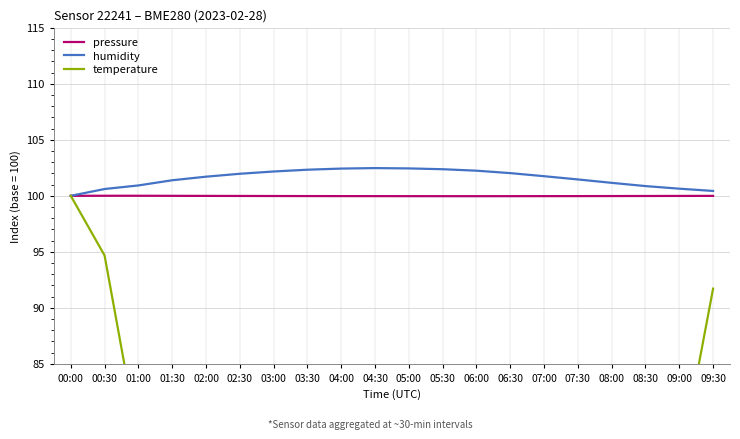

Does the chart have visible grid lines?

Yes